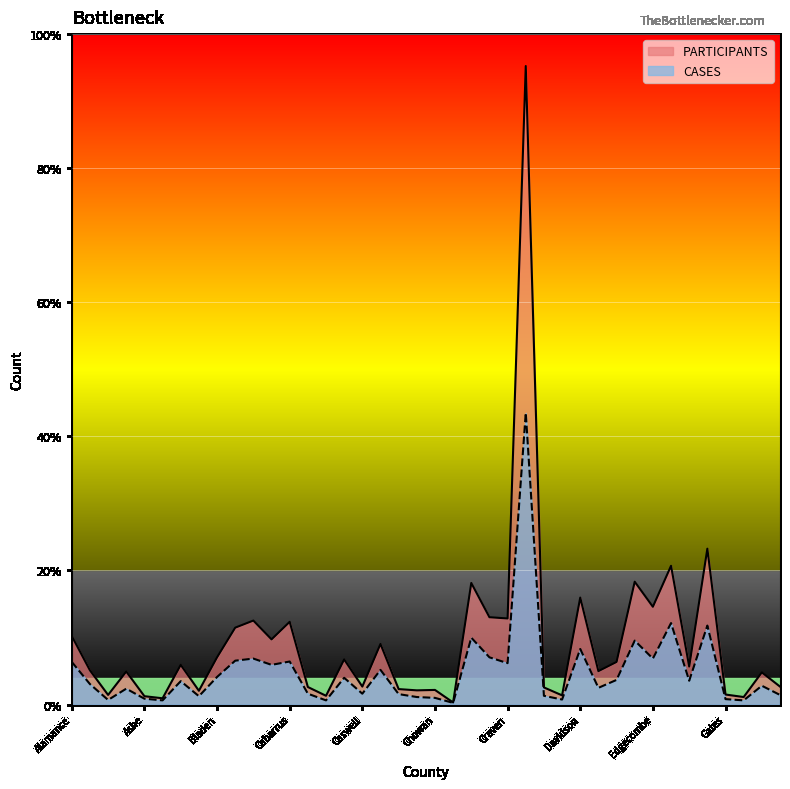

The PARTICIPANTS series shows 19 at Chatham. True or false?

False